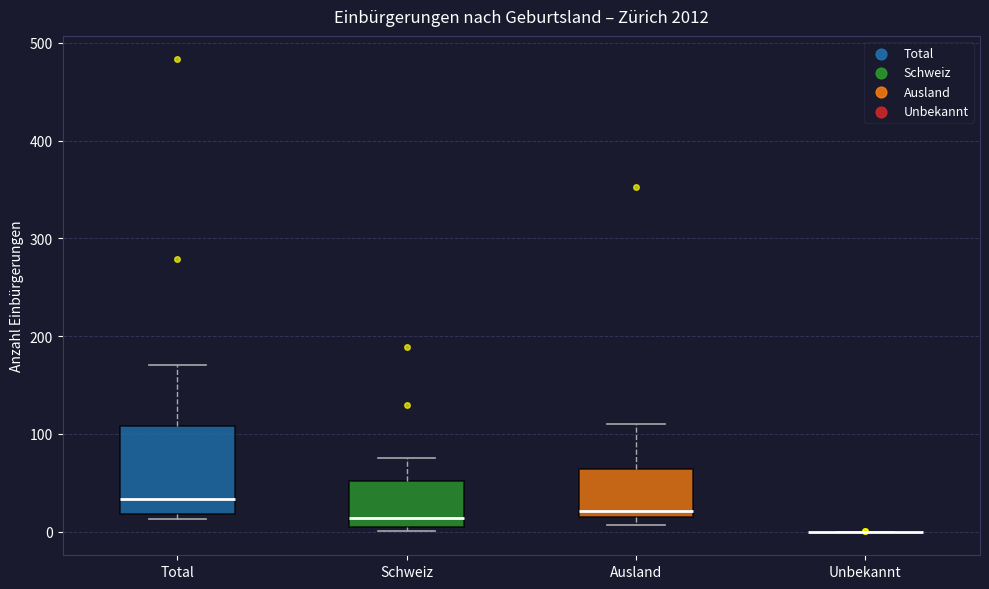

Reading left to right, read every box against the y-axis: the position of its median line, the range the box covers, and the ends of its whiskers. The values are not printed on the chart, so give them approximately, as read against the axis.

Total: median 30, box 20 to 110, whiskers 10 to 170
Schweiz: median 10, box 0 to 50, whiskers 0 (just below the box's lower edge) to 80
Ausland: median 20 (just above the box's lower edge), box 20 to 60, whiskers 10 to 110
Unbekannt: box collapsed to a line at 0, whiskers 0 to 0